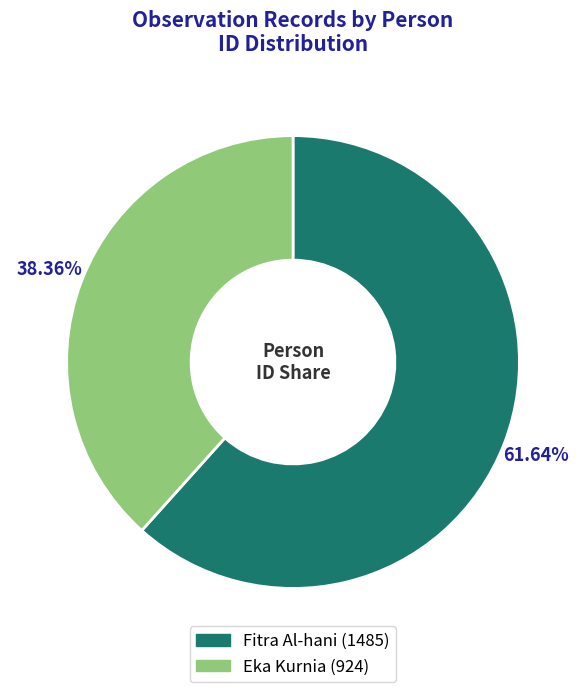

Rank the categories by value from highest to lowest.

Fitra Al-hani, Eka Kurnia